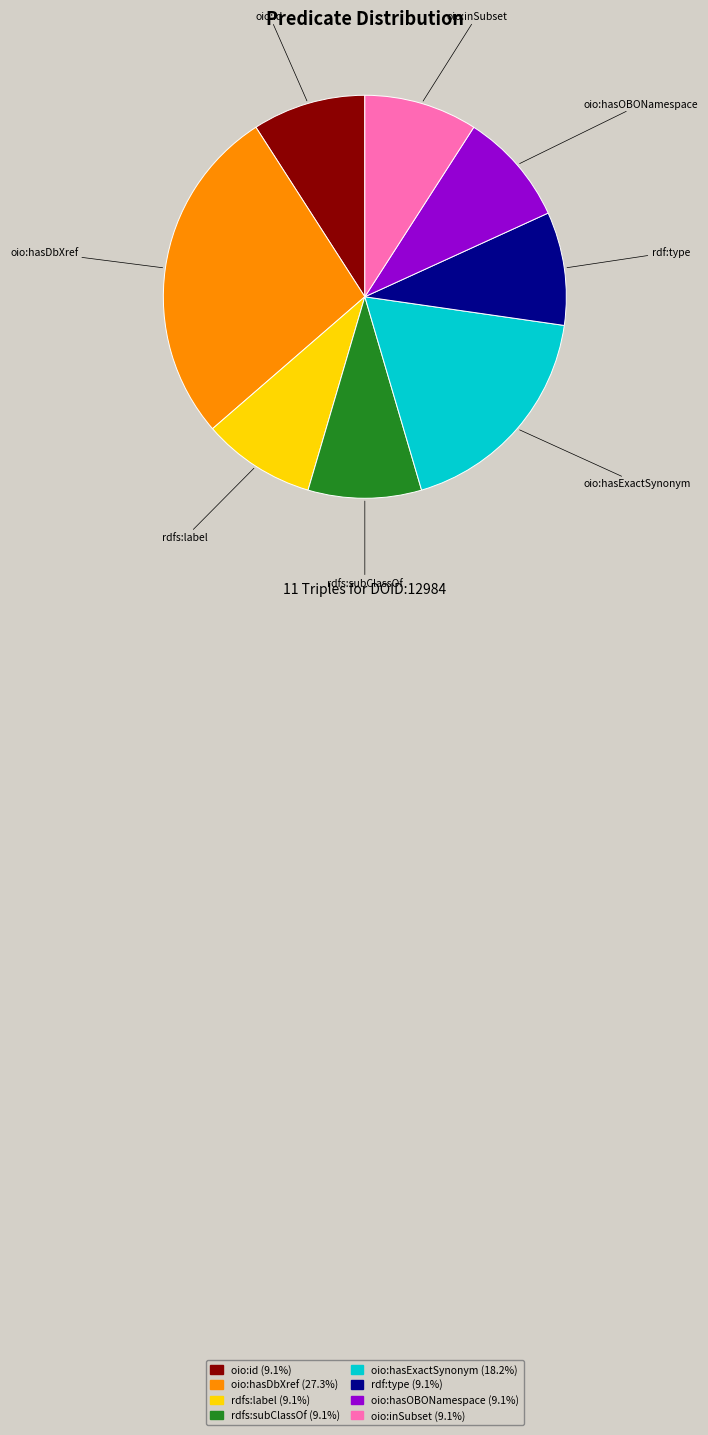

Is it true that oio:inSubset is 15% of the pie?

False